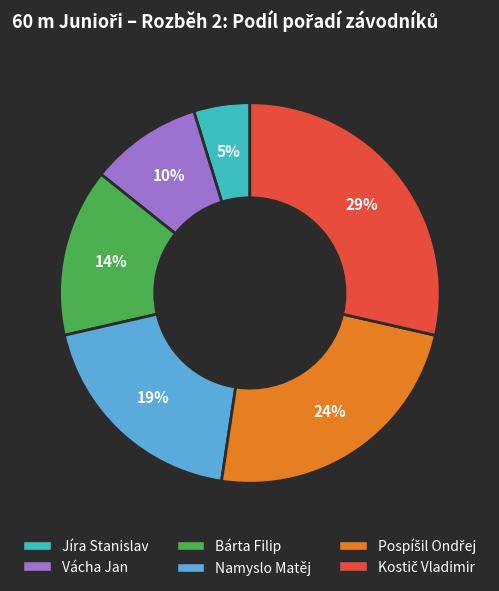

To the nearest percent, what is the difference between the largest and smallest slice percentages?

24%